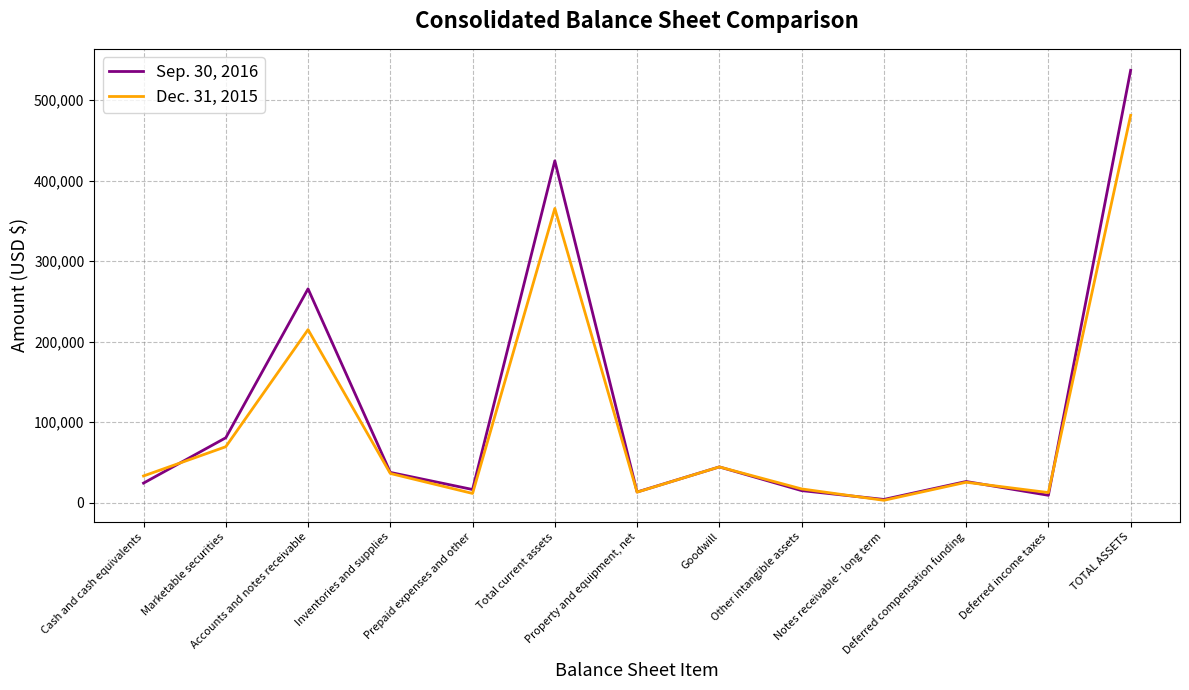

Which series has the widest spread of values?

Sep. 30, 2016